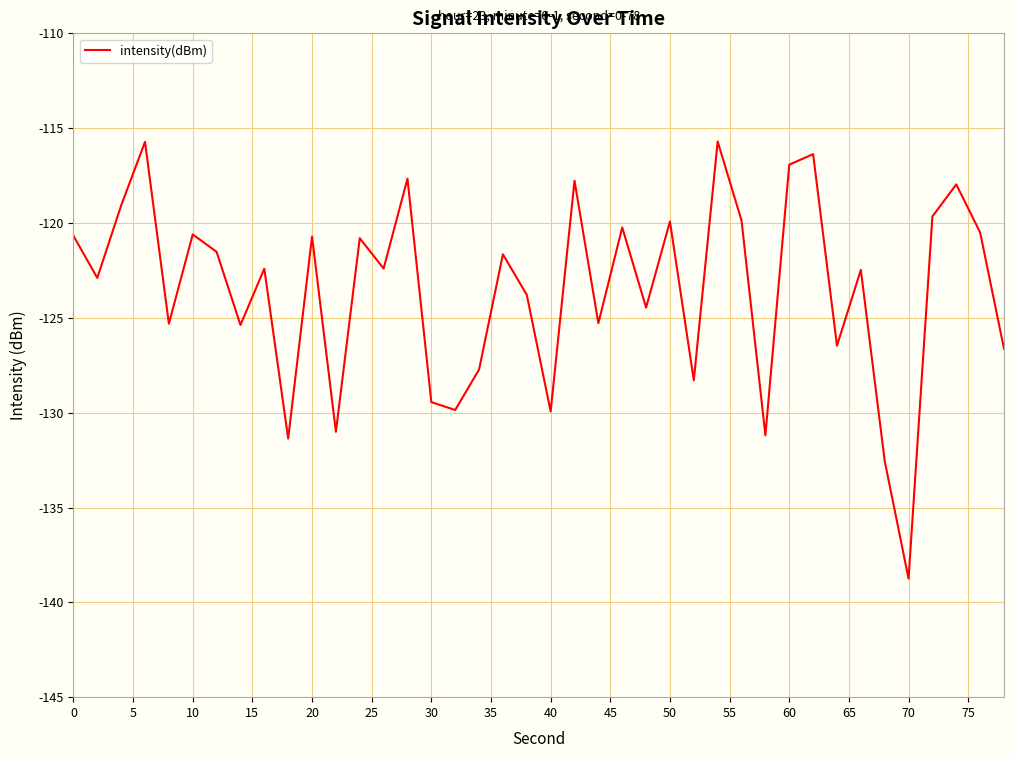

What is the sum of all values?

-4941.0